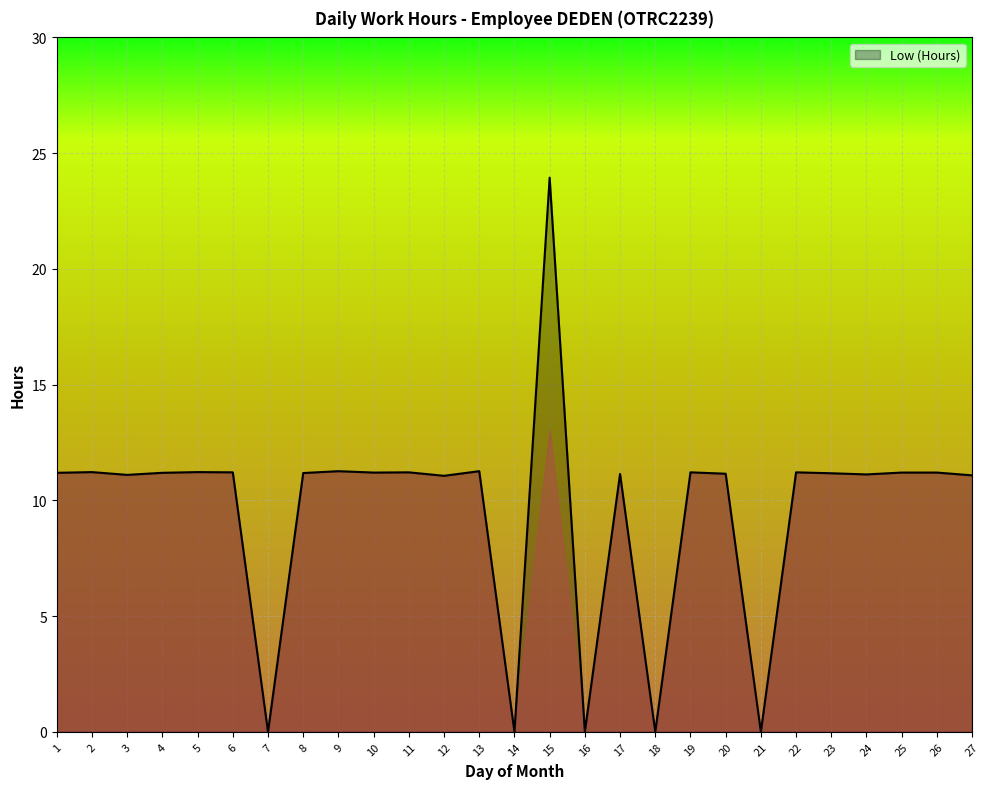

Is it true that the value at 5 is 6.8?

False